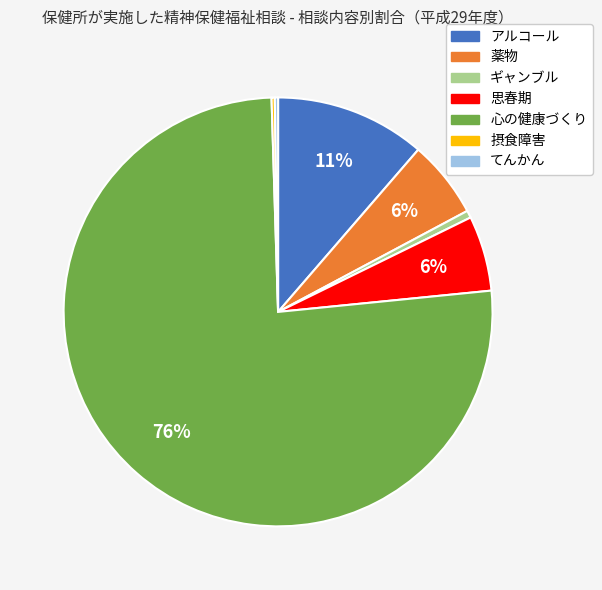

Between 思春期 and 心の健康づくり, which is larger?

心の健康づくり